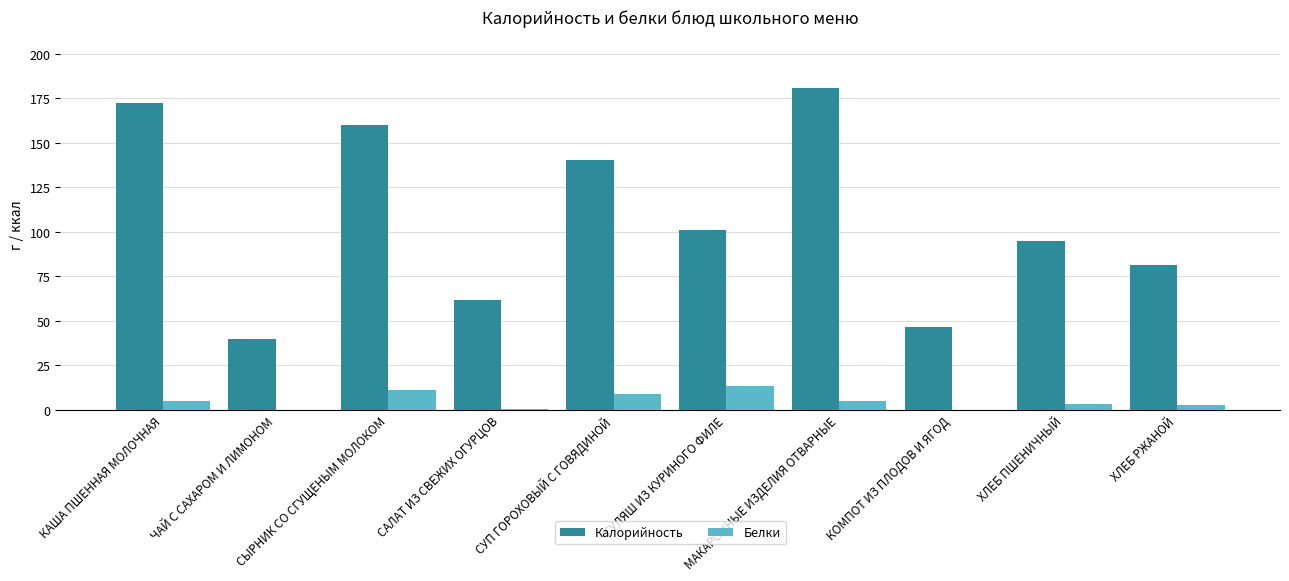

What is the approximate value of Белки at ХЛЕБ ПШЕНИЧНЫЙ?

3.1